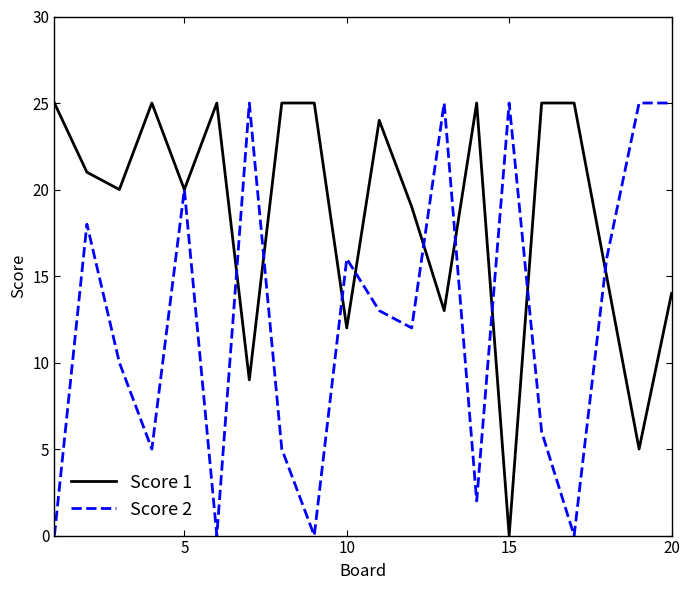

Which series has the largest total across all categories?

Score 1